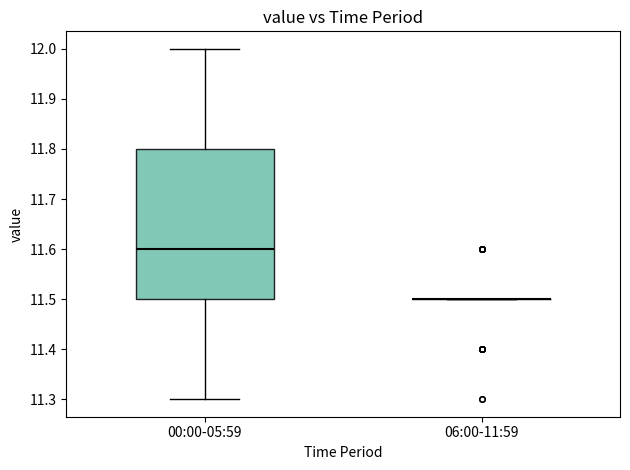

Which box is the tallest, from its lower edge to its upper edge?

00:00-05:59